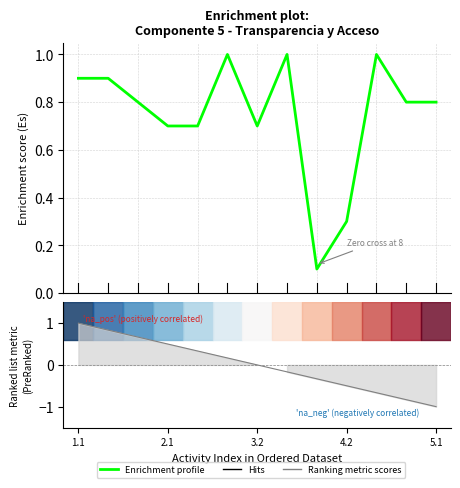

Count the number of data series in this chart.

1